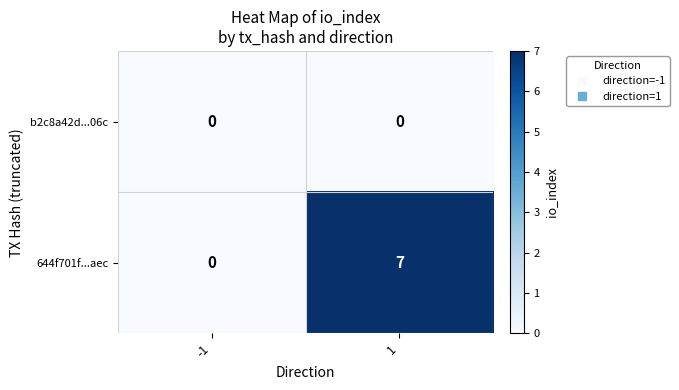

Rank the series by their maximum value, from highest to lowest.

644f701f...aec, b2c8a42d...06c